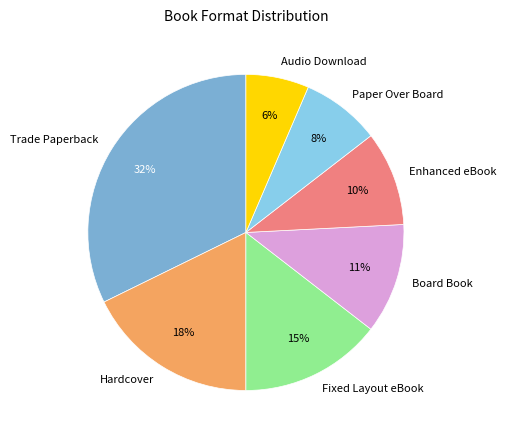

True or false: Hardcover accounts for 18% of the total.

True